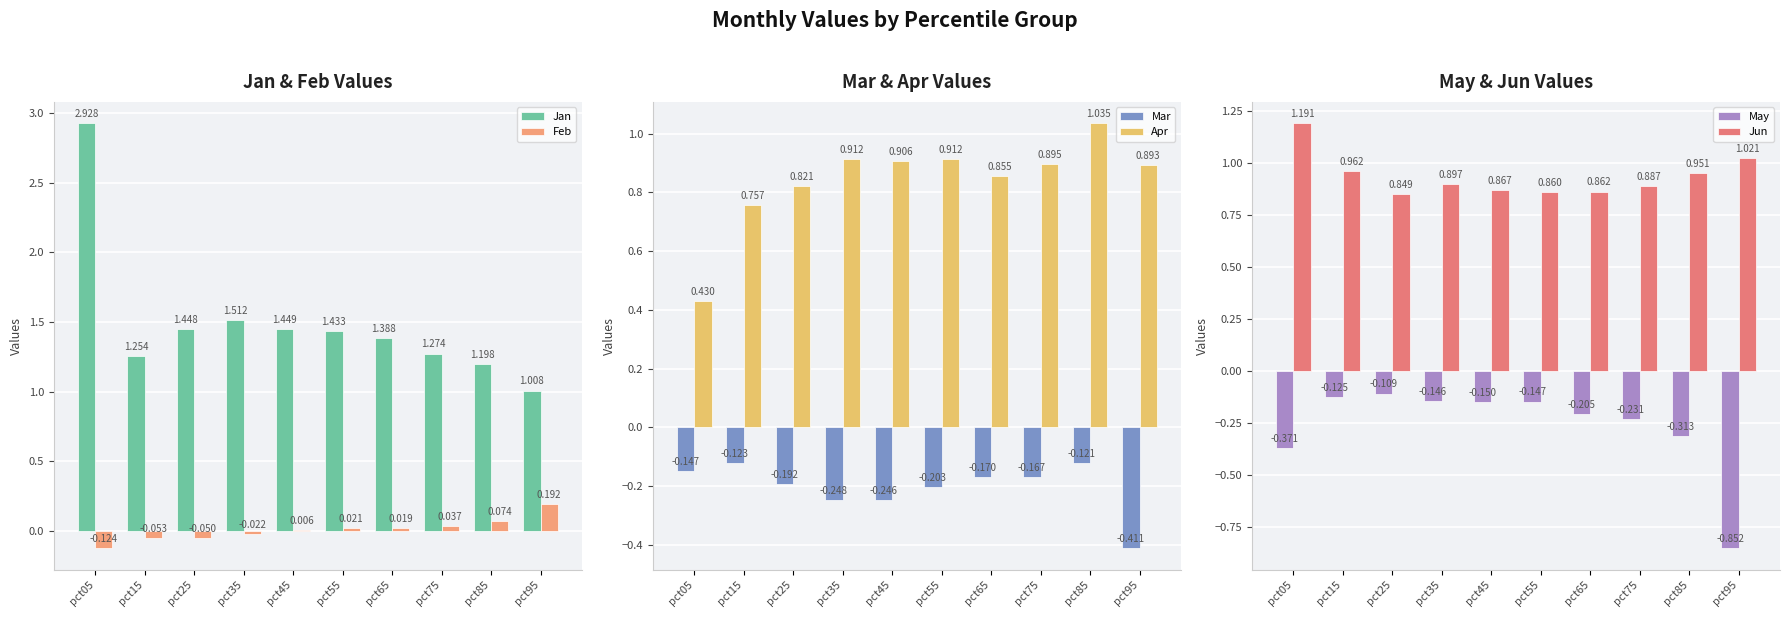

Reading left to right, extract all data points from this chart.

Jan: 2.9	1.3	1.4	1.5	1.4	1.4	1.4	1.3	1.2	1.0
Feb: -0.1	-0.1	-0.0	-0.0	0.0	0.0	0.0	0.0	0.1	0.2
Mar: -0.1	-0.1	-0.2	-0.2	-0.2	-0.2	-0.2	-0.2	-0.1	-0.4
Apr: 0.4	0.8	0.8	0.9	0.9	0.9	0.9	0.9	1.0	0.9
May: -0.4	-0.1	-0.1	-0.1	-0.1	-0.1	-0.2	-0.2	-0.3	-0.9
Jun: 1.2	1.0	0.8	0.9	0.9	0.9	0.9	0.9	1.0	1.0